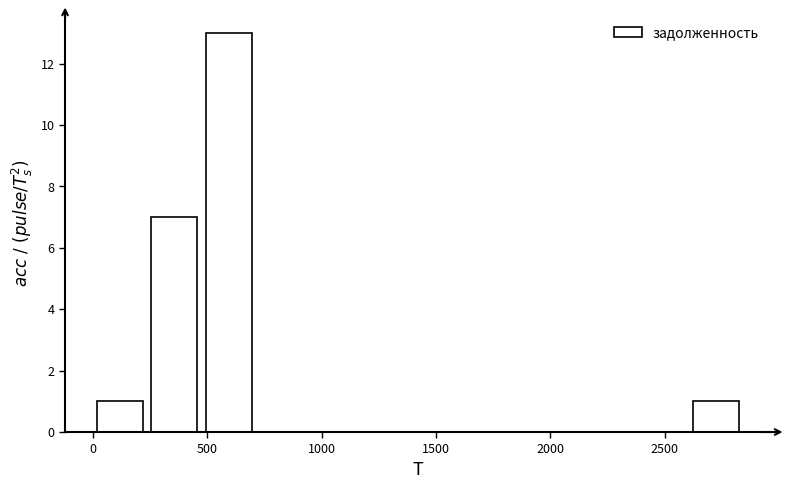

Over which range of the x-axis is the bar tallest?

450 to 700